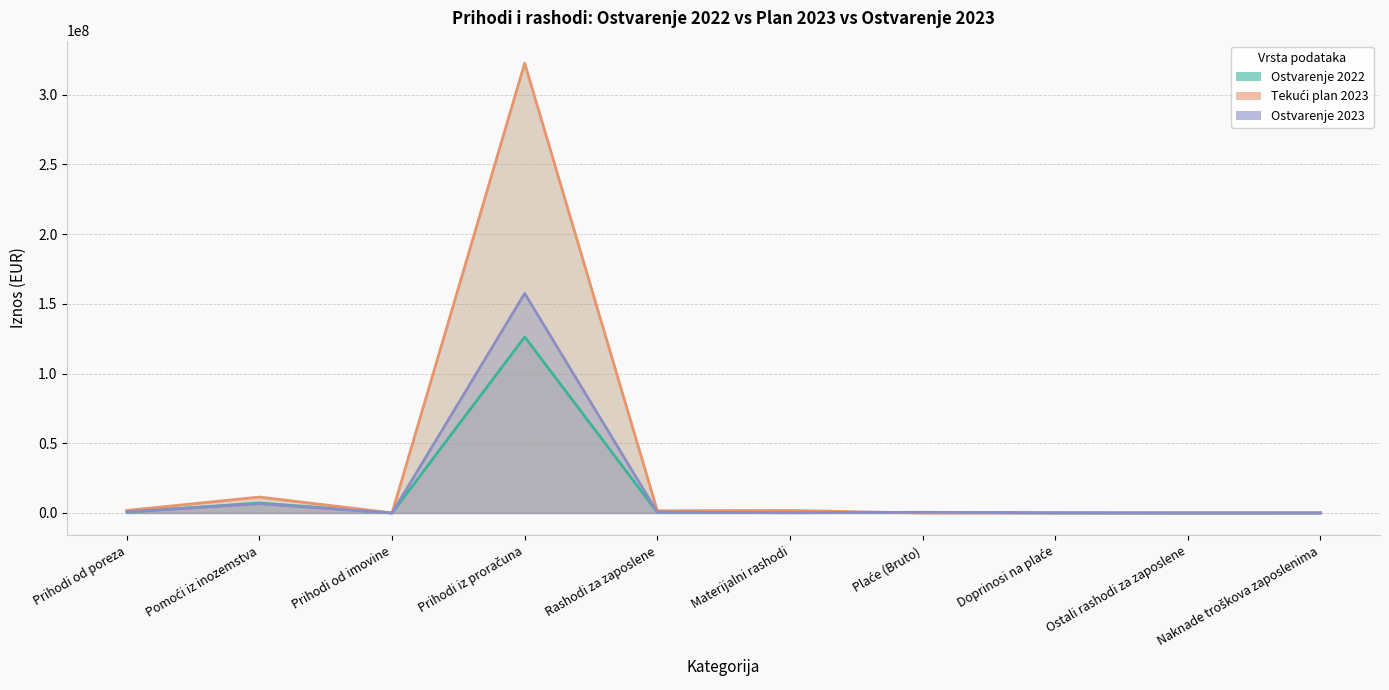

How many interior local peaks does the Ostvarenje 2022 series have?

3